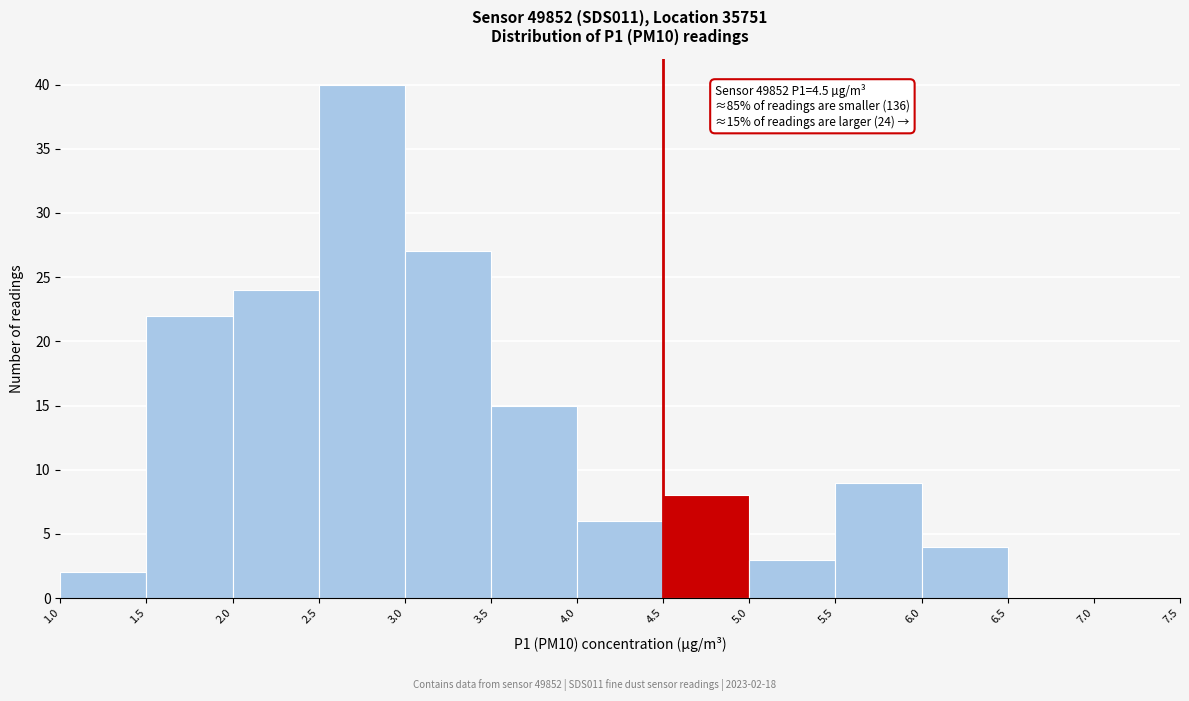

Over which range of the x-axis is the bar tallest?

2.5 to 3.0